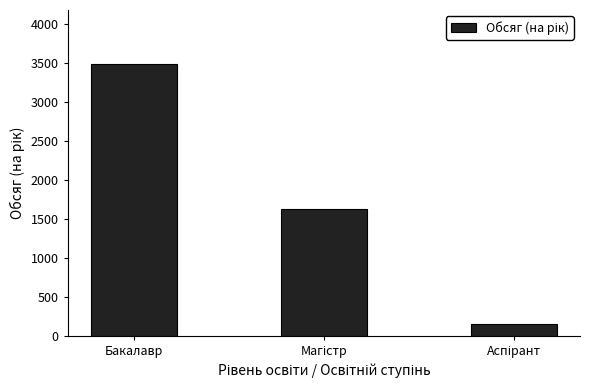

Which category has the highest value across all series?

Бакалавр